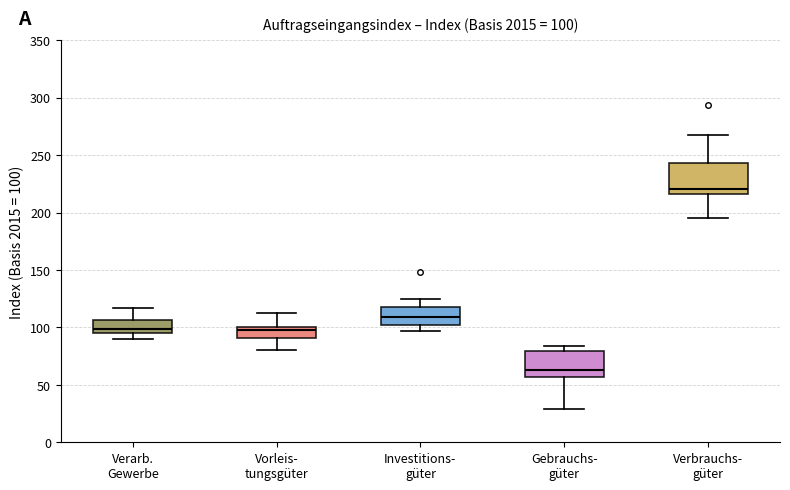

Which box has the highest median line?

Verbrauchs- güter